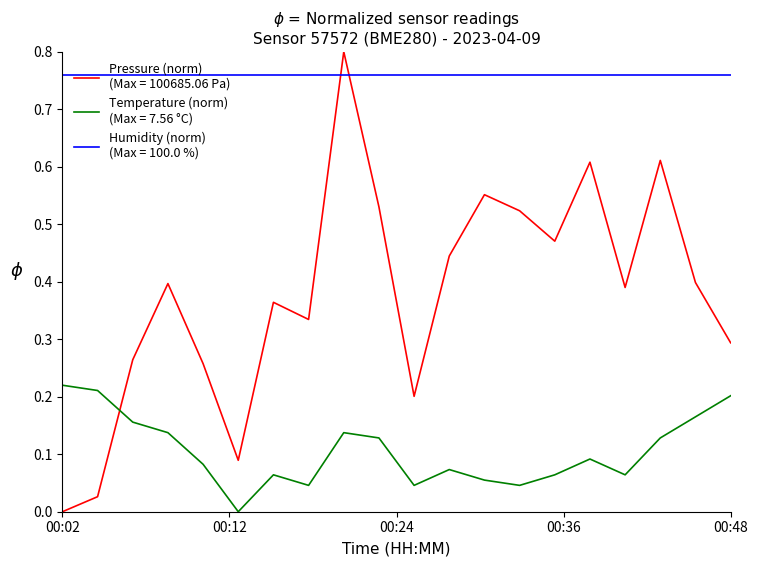

Count the number of categories in the chart.

20